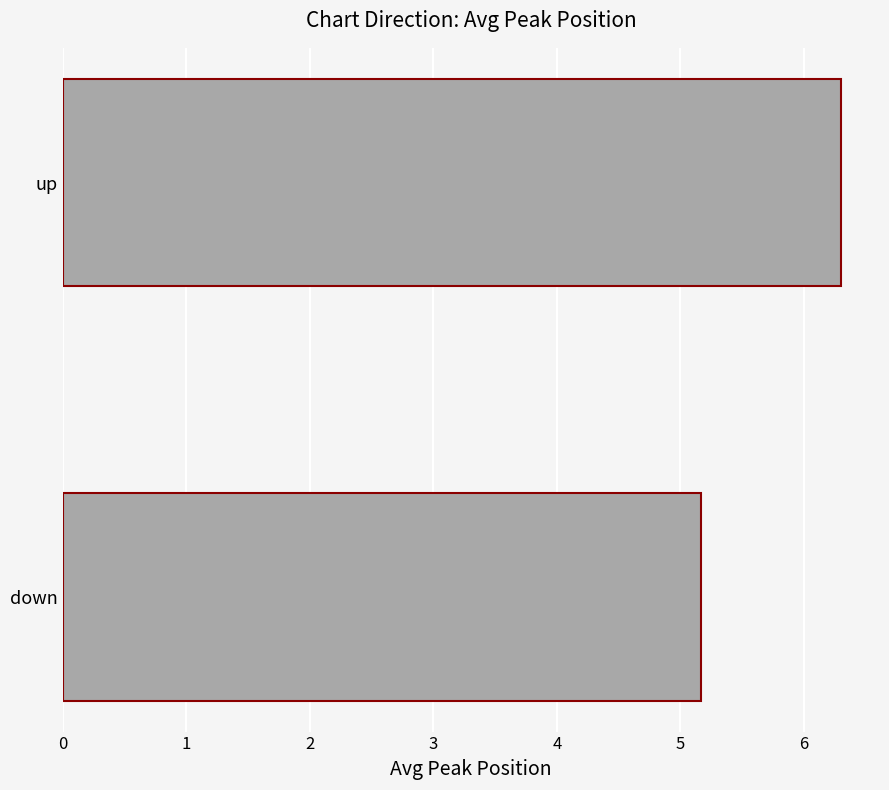

Rank the categories by value from highest to lowest.

up, down